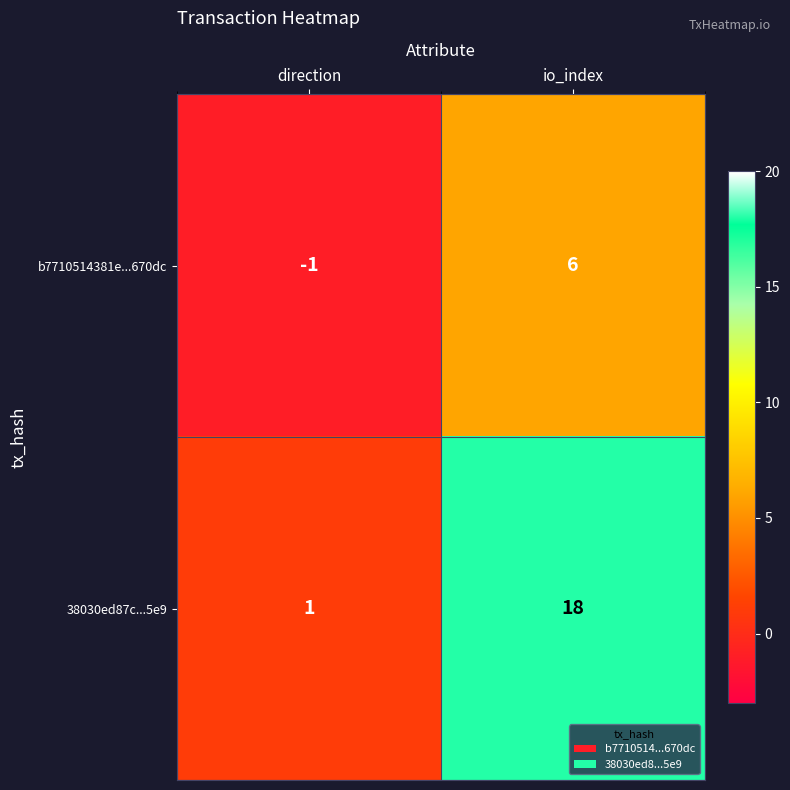

Is it true that b7710514381e...670dc equals -1 at direction?

True